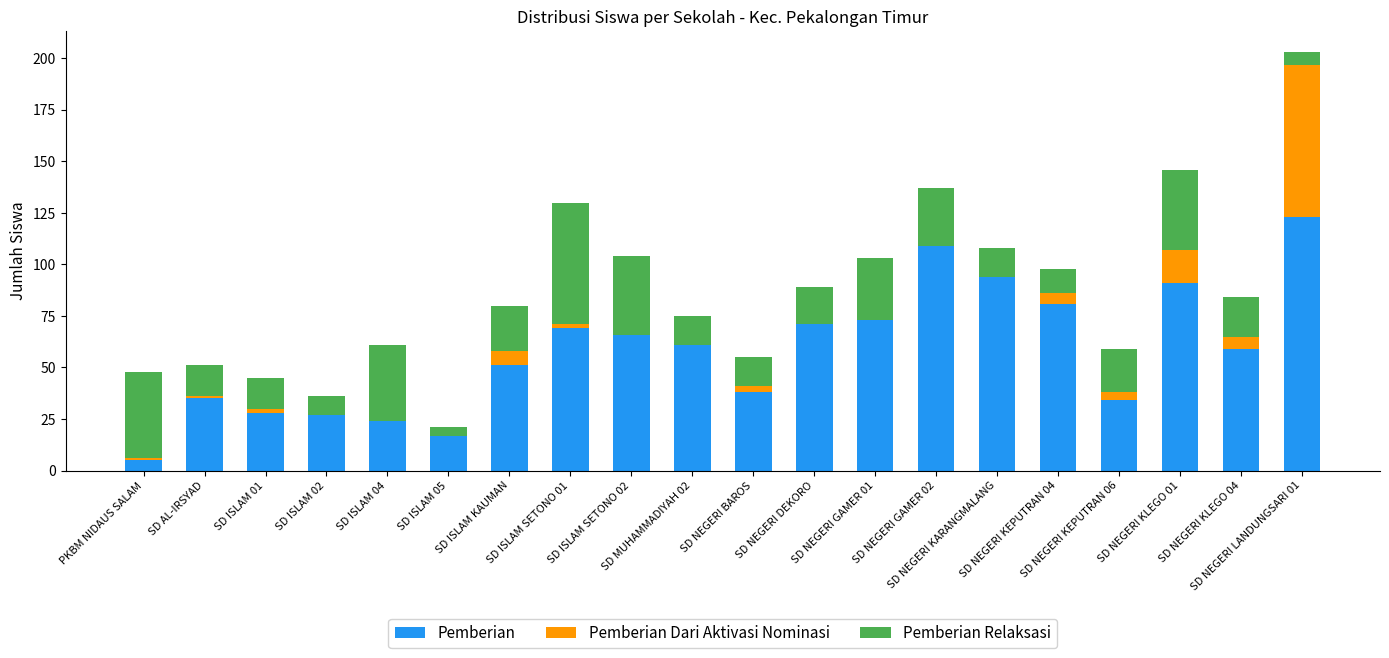

What is the total value across all series at SD NEGERI DEKORO?

89